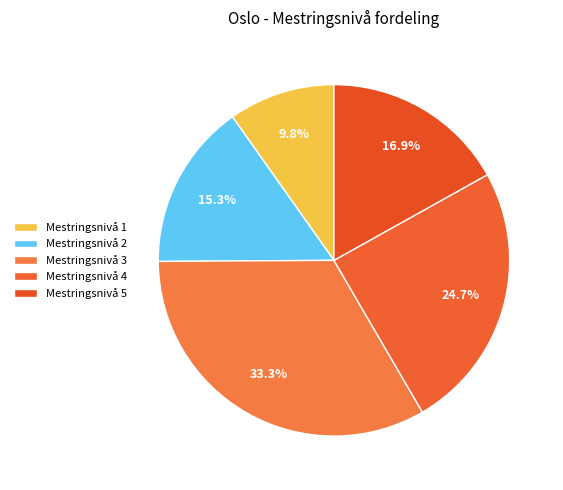

Which slice is the largest?

Mestringsnivå 3